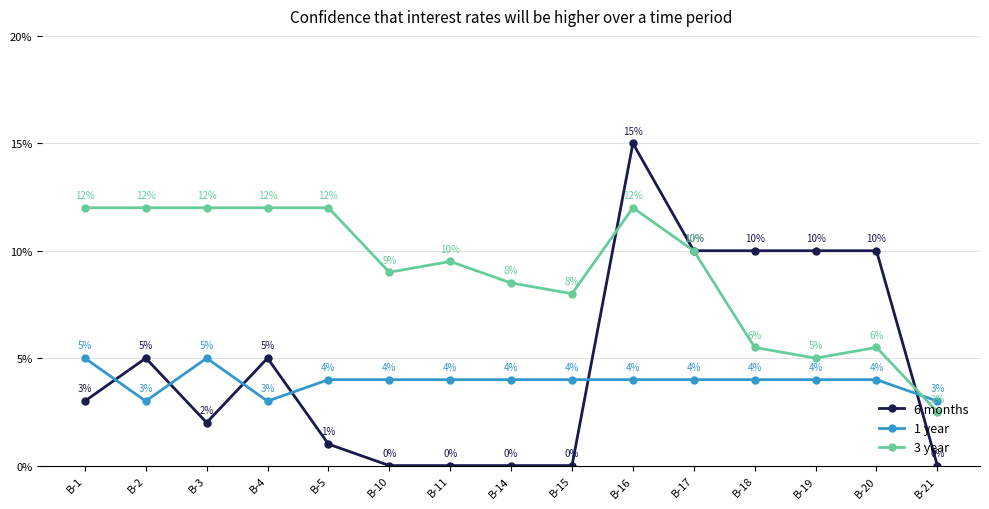

What is the difference between the highest and lowest values at B-16?

11.0